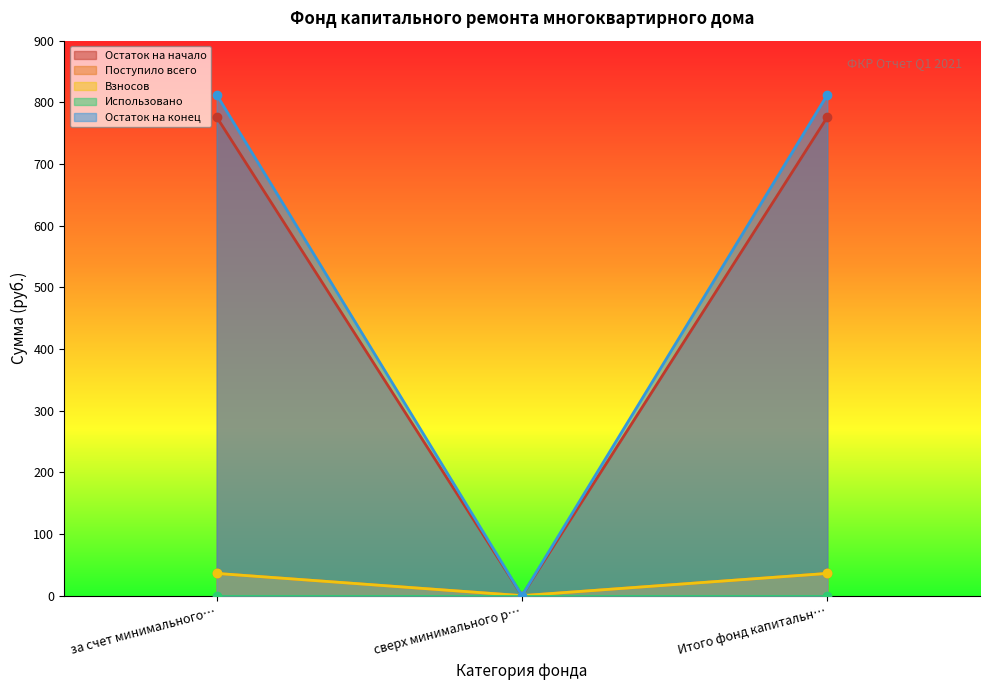

Does the chart display data point markers on the line(s)?

Yes